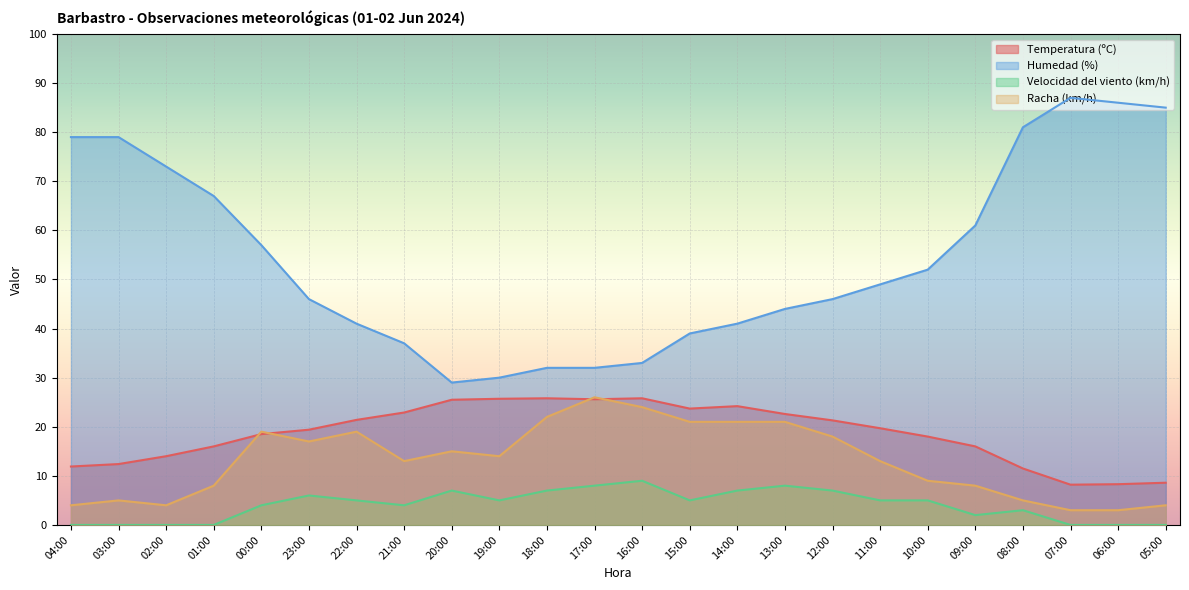

Is it true that Humedad (%) equals 49.0 at 11:00?

True